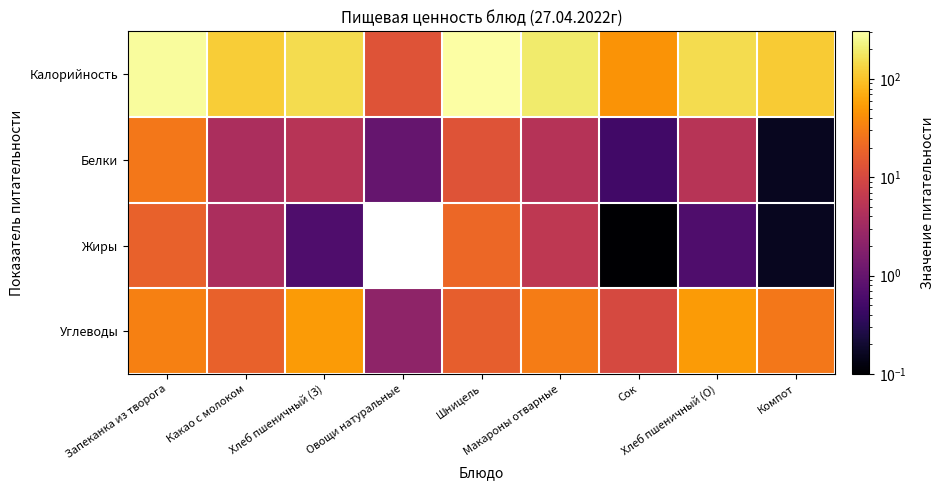

Which series changed the most between Запеканка из творога and Овощи натуральные?

Калорийность